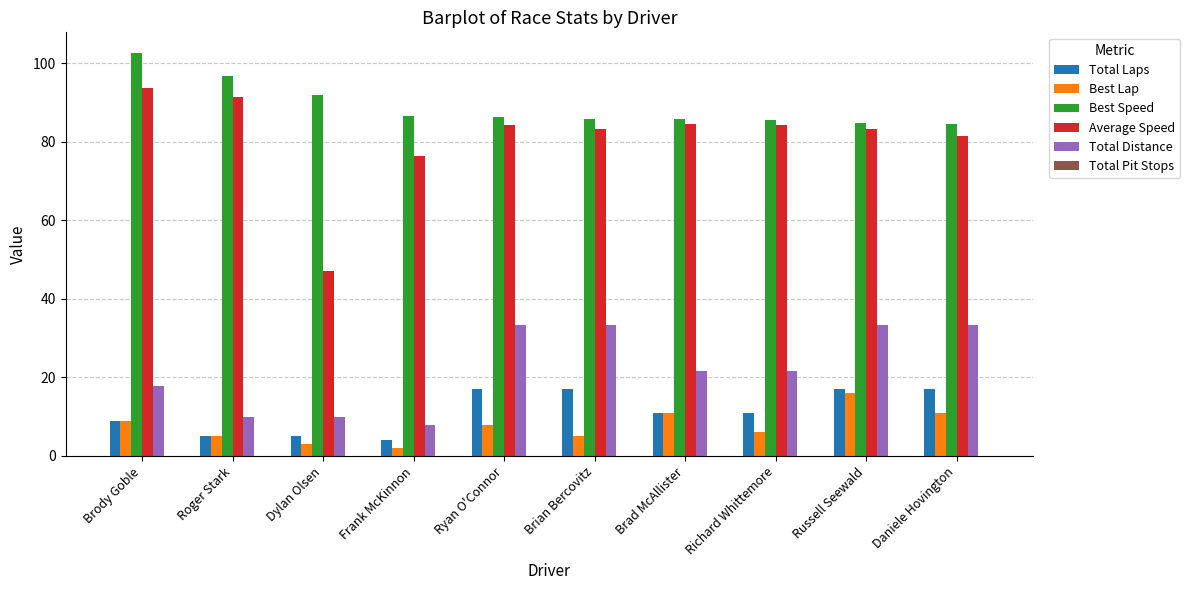

What is the difference between the Best Speed values at Roger Stark and Brody Goble?

6.1